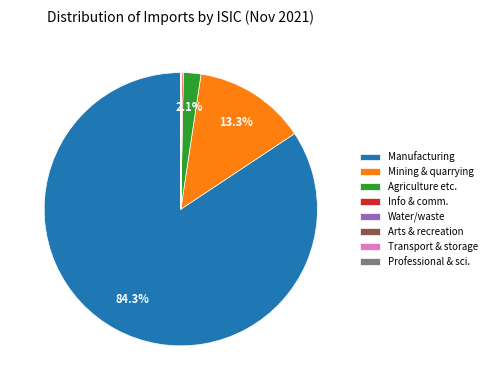

Which slice is the largest?

Manufacturing